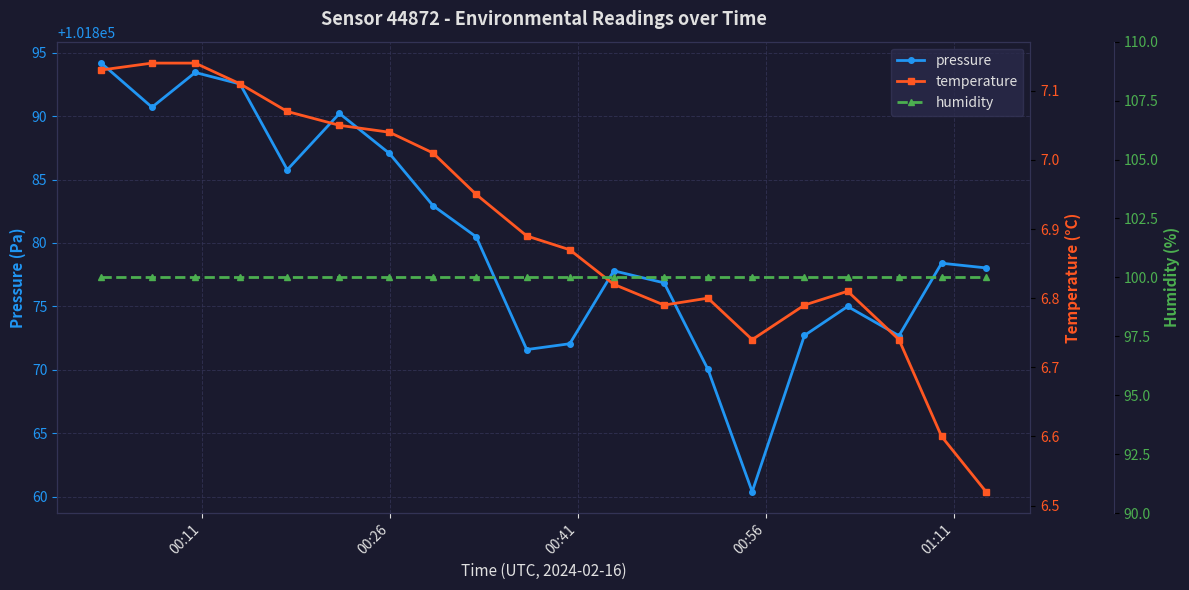

True or false: humidity and pressure intersect in this chart.

False